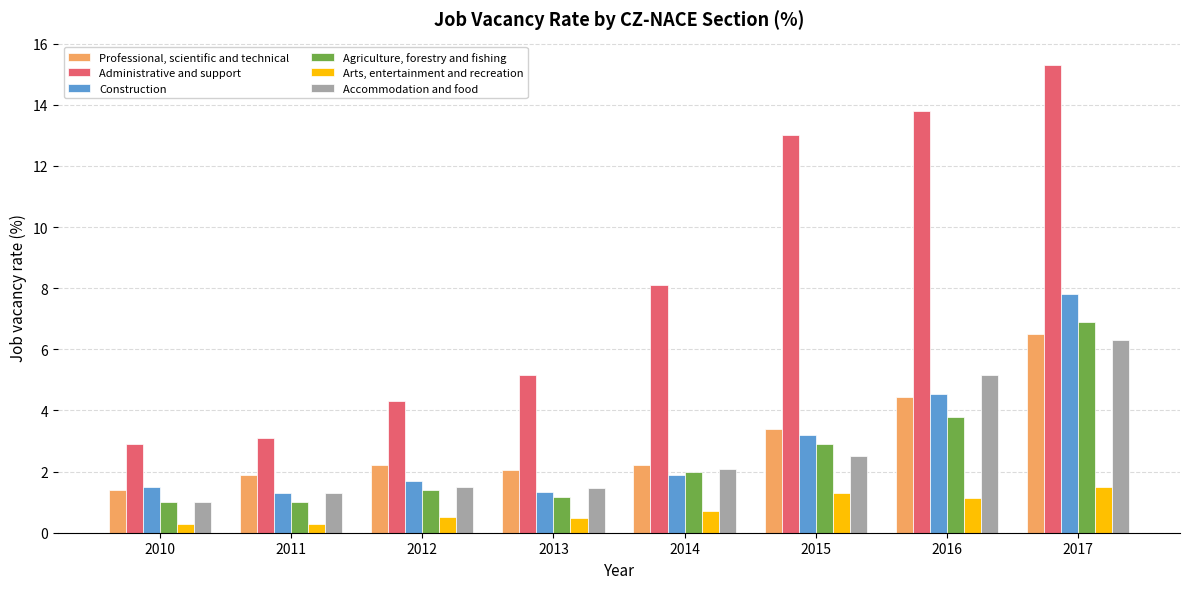

Rank the series by their maximum value, from lowest to highest.

Arts, entertainment and recreation, Accommodation and food, Professional, scientific and technical, Agriculture, forestry and fishing, Construction, Administrative and support